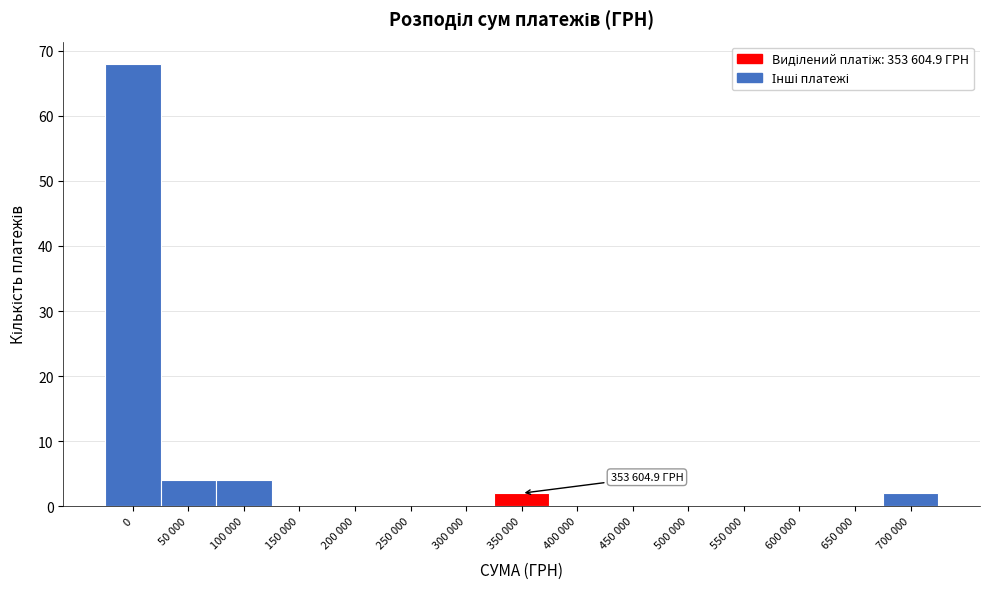

Reading left to right, extract all data points from this chart.

0=68	50 000=4	100 000=4	150 000=0	200 000=0	250 000=0	300 000=0	350 000=2	400 000=0	450 000=0	500 000=0	550 000=0	600 000=0	650 000=0	700 000=2